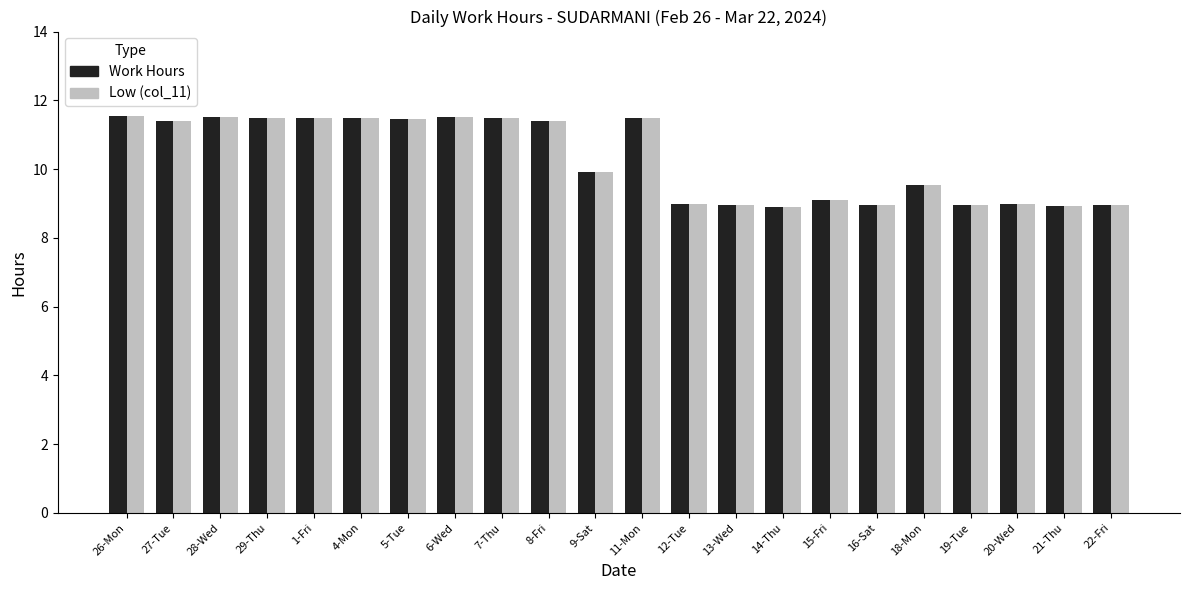

The Low (col_11) series shows 13.9 at 20-Wed. True or false?

False